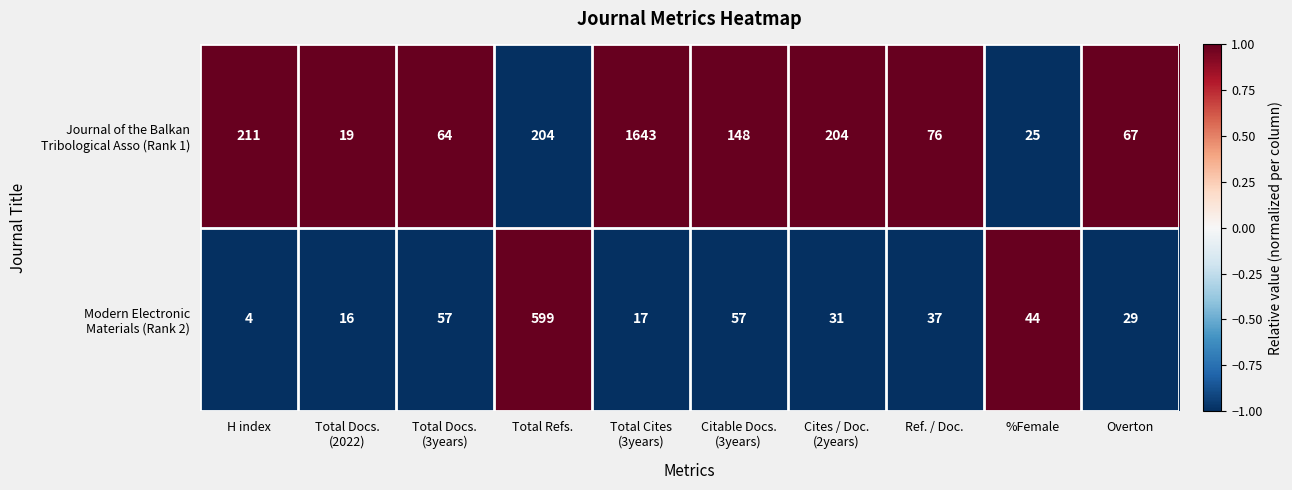

What is the smallest value displayed?

4